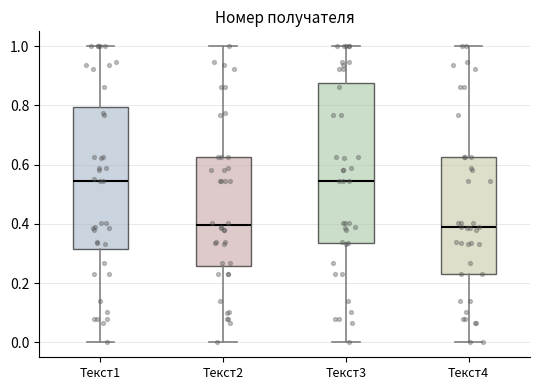

Reading left to right, read every box against the y-axis: the position of its median line, the range the box covers, and the ends of its whiskers. The values are not printed on the chart, so give them approximately, as read against the axis.

Текст1: median 0.54, box 0.32 to 0.80, whiskers 0.00 to 1.00
Текст2: median 0.40, box 0.26 to 0.62, whiskers 0.00 to 1.00
Текст3: median 0.54, box 0.34 to 0.88, whiskers 0.00 to 1.00
Текст4: median 0.38, box 0.24 to 0.62, whiskers 0.00 to 1.00